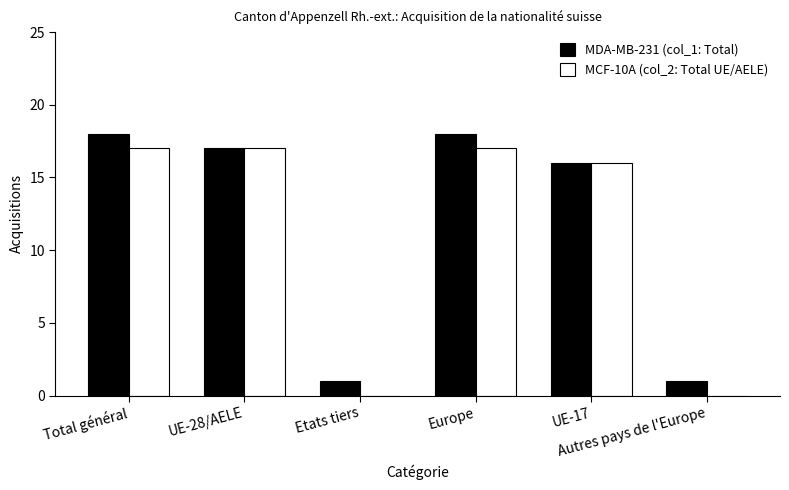

Does the chart contain stacked bars?

No